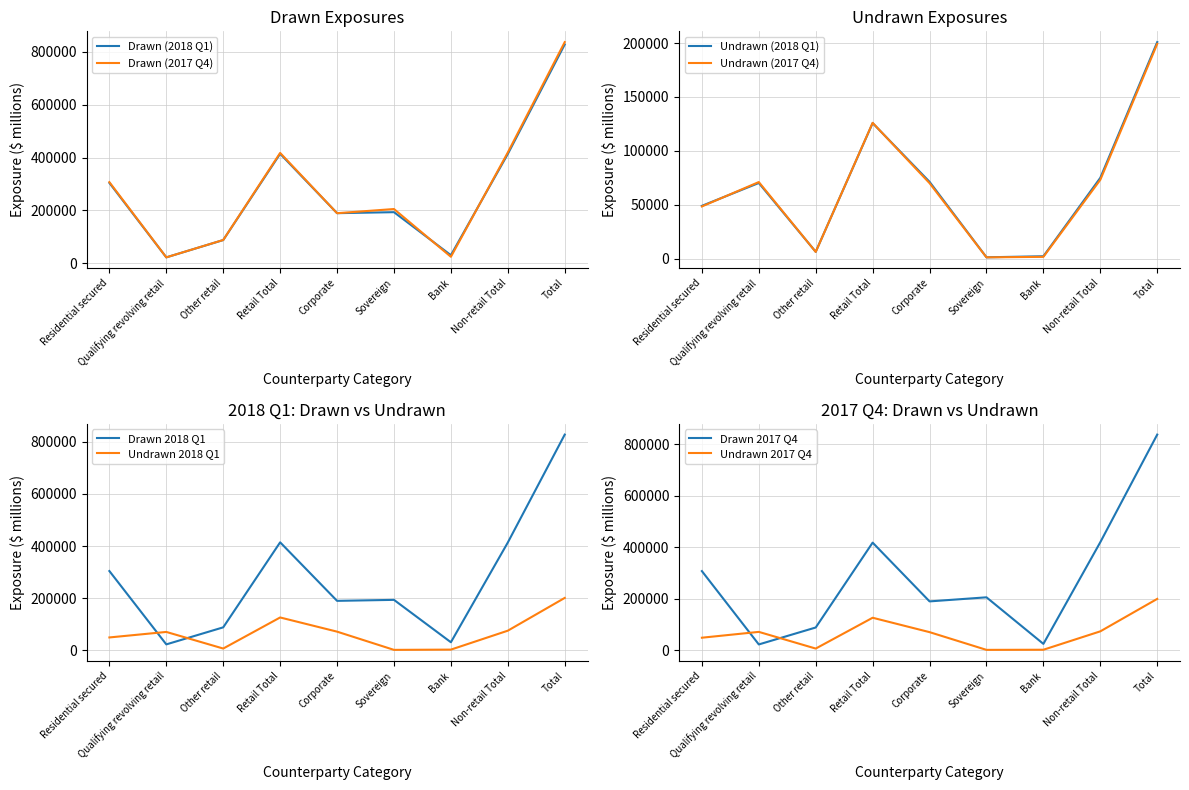

What is the label of the 3rd point from the right?

Bank